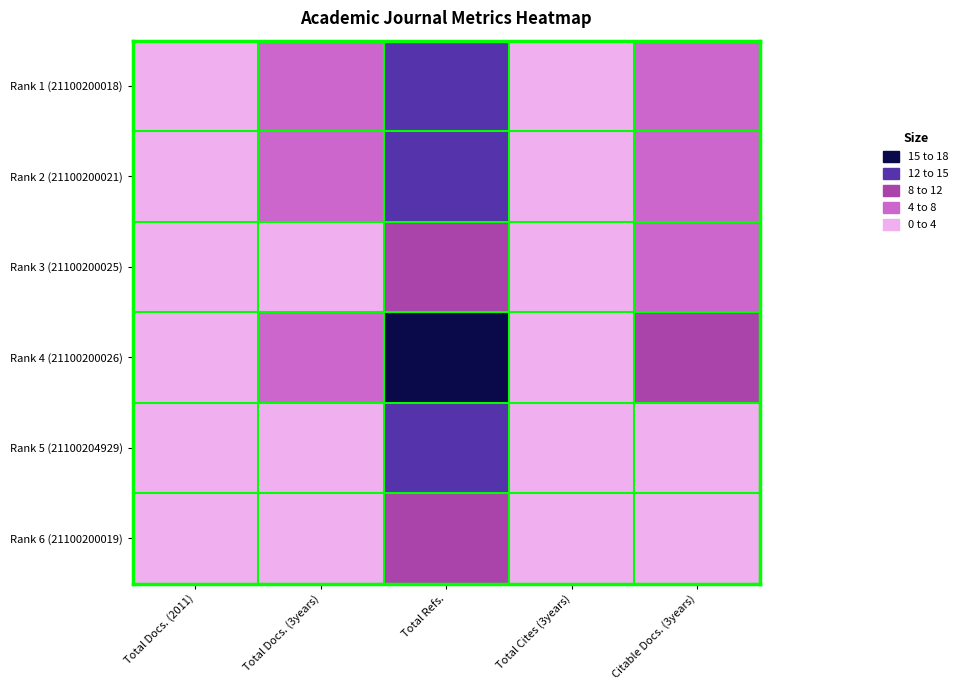

Which label corresponds to the largest value in the chart?

Total Refs.